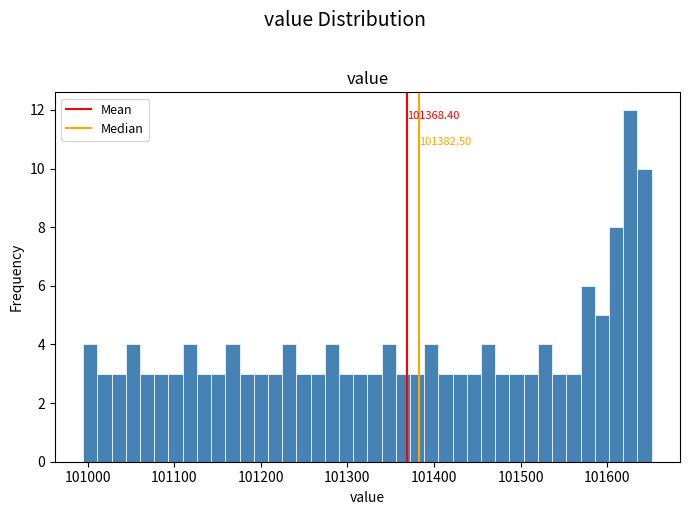

Read against the x-axis, roughly where is the centre of the tallest bar?

101630